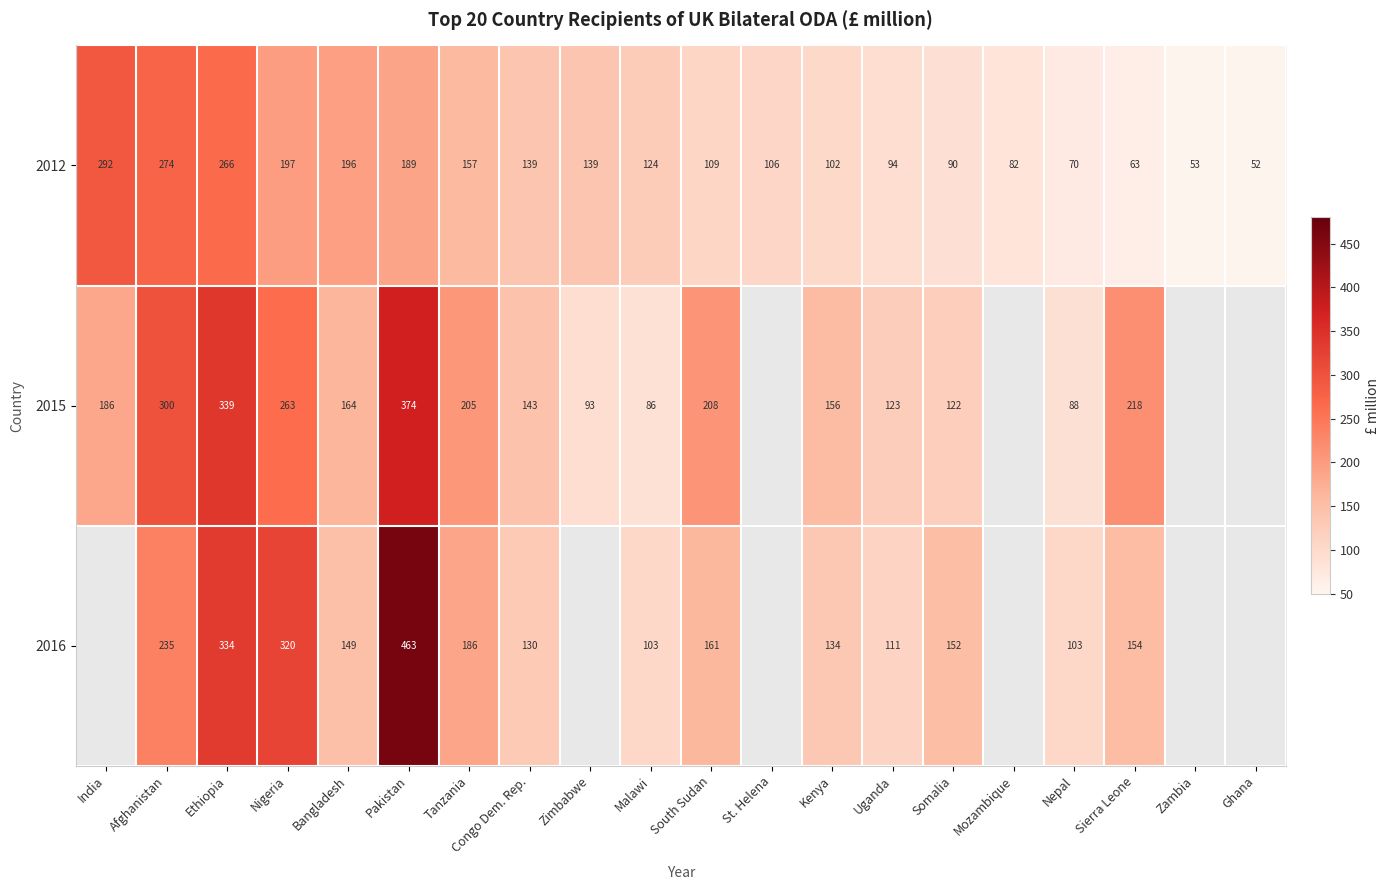

How many values in the 2012 series are below 124?

10